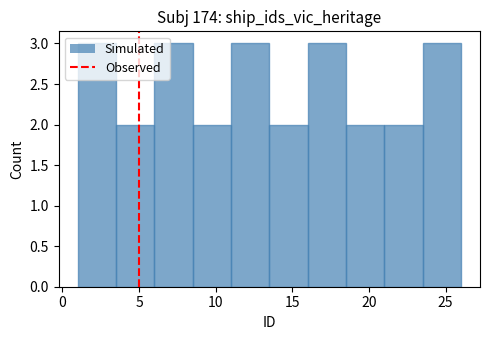

Reading left to right, list every bar in this chart as the range it spans on the x-axis followed by its height. The values are not printed on the chart, so give them approximately, as read against the axis.

1.0 to 3.5: 3
3.5 to 6.0: 2
6.0 to 8.5: 3
8.5 to 11.0: 2
11.0 to 13.5: 3
13.5 to 16.0: 2
16.0 to 18.5: 3
18.5 to 21.0: 2
21.0 to 23.5: 2
23.5 to 26.0: 3